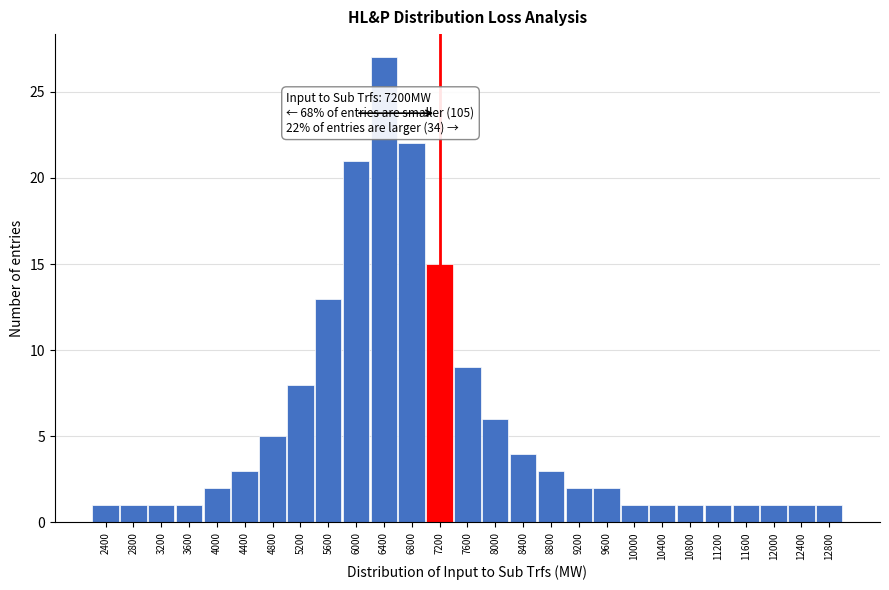

Reading left to right, list all the values displayed in this chart.

1	1	1	1	2	3	5	8	13	21	27	22	15	9	6	4	3	2	2	1	1	1	1	1	1	1	1